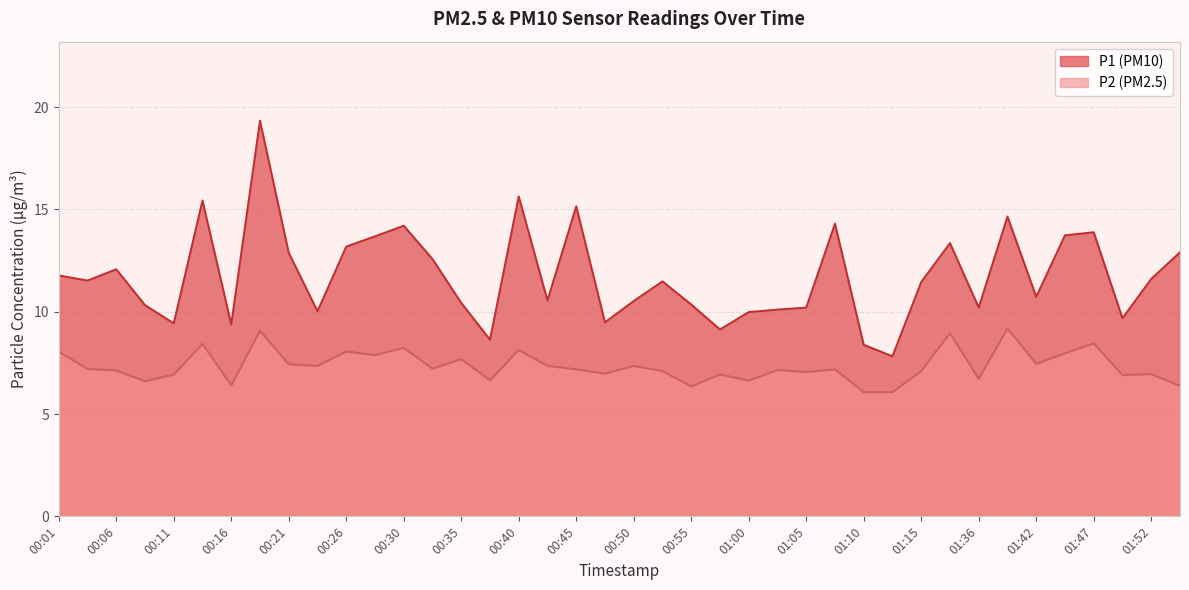

Does the chart have visible grid lines?

Yes